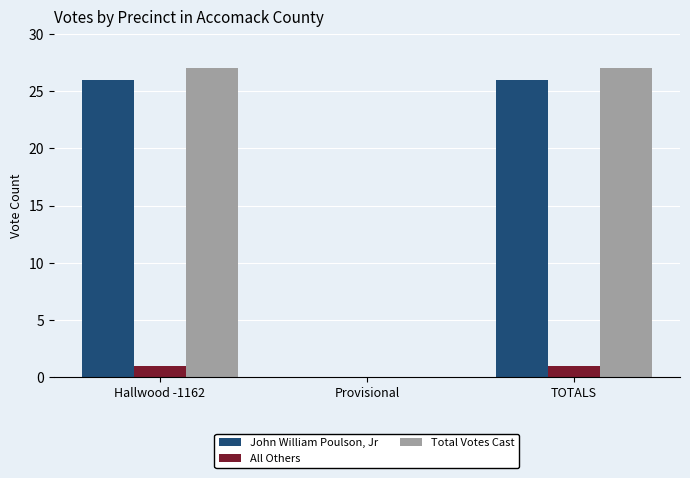

How many groups of bars are there?

3